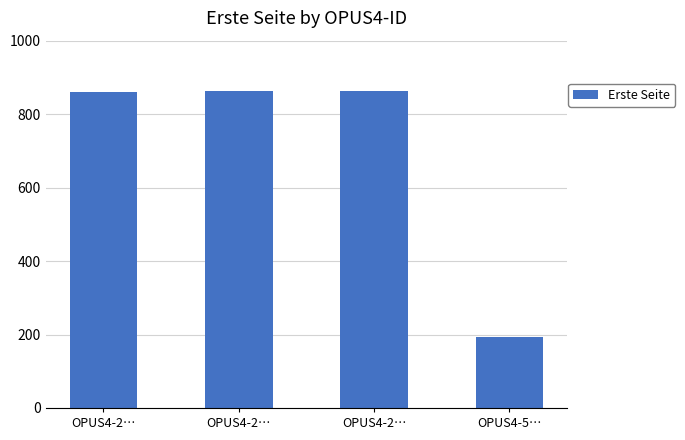

How many bars are there in total?

4